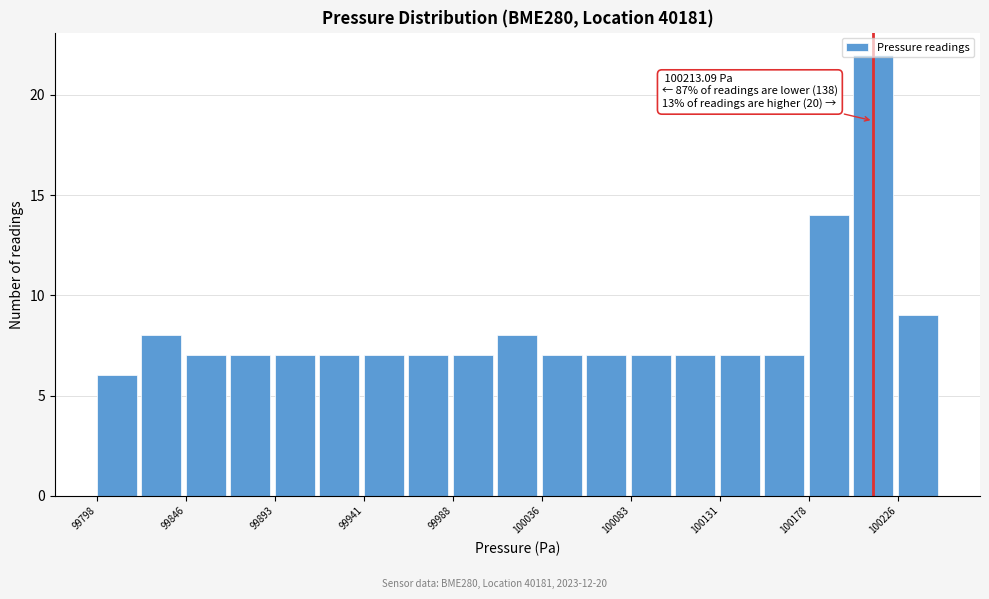

Over which range of the x-axis is the bar tallest?

100200 to 100225